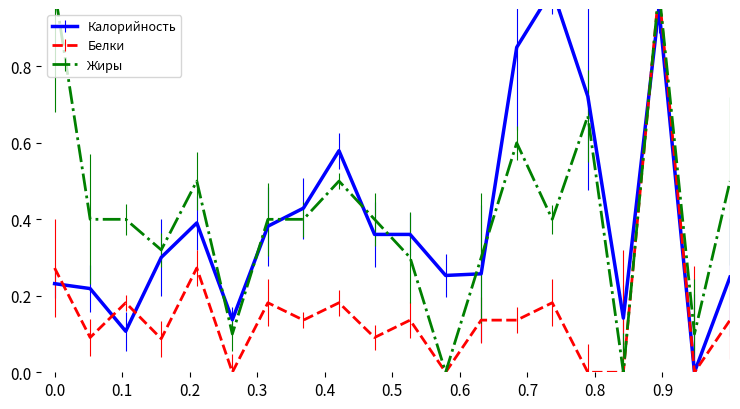

What is the difference between the maximum and minimum values in the Жиры series?

1.0